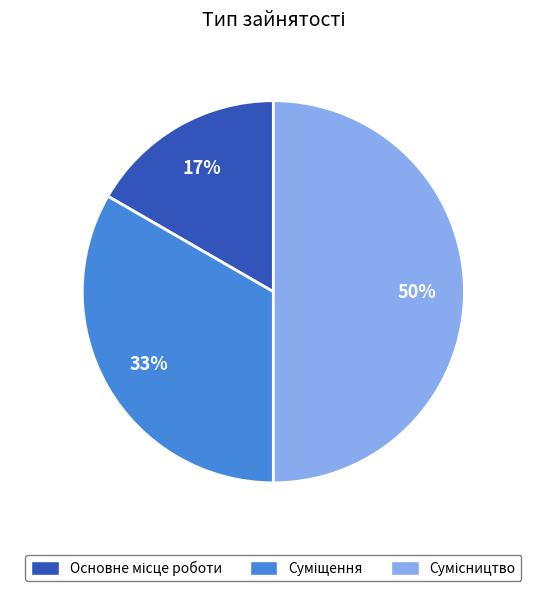

To the nearest percent, what is the difference between the largest and smallest slice percentages?

33%